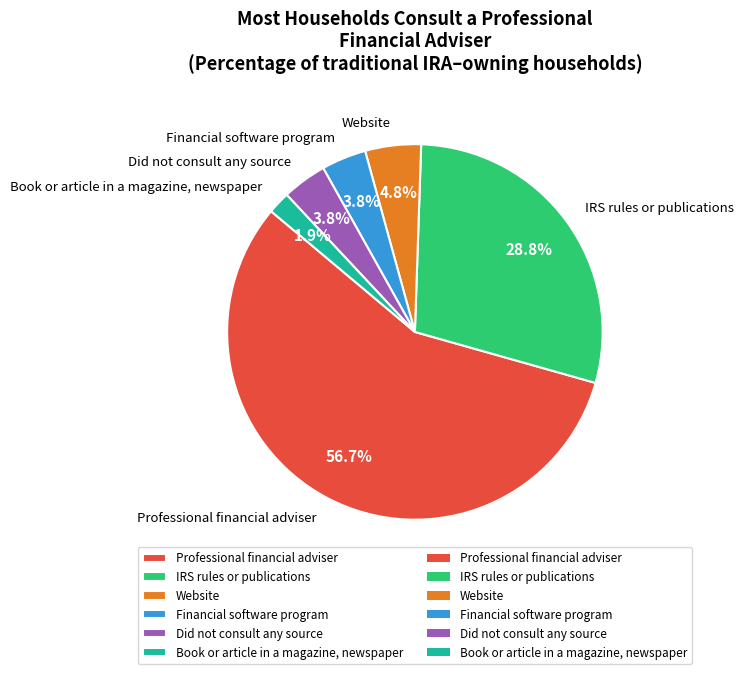

Is there a majority slice in this chart?

Yes